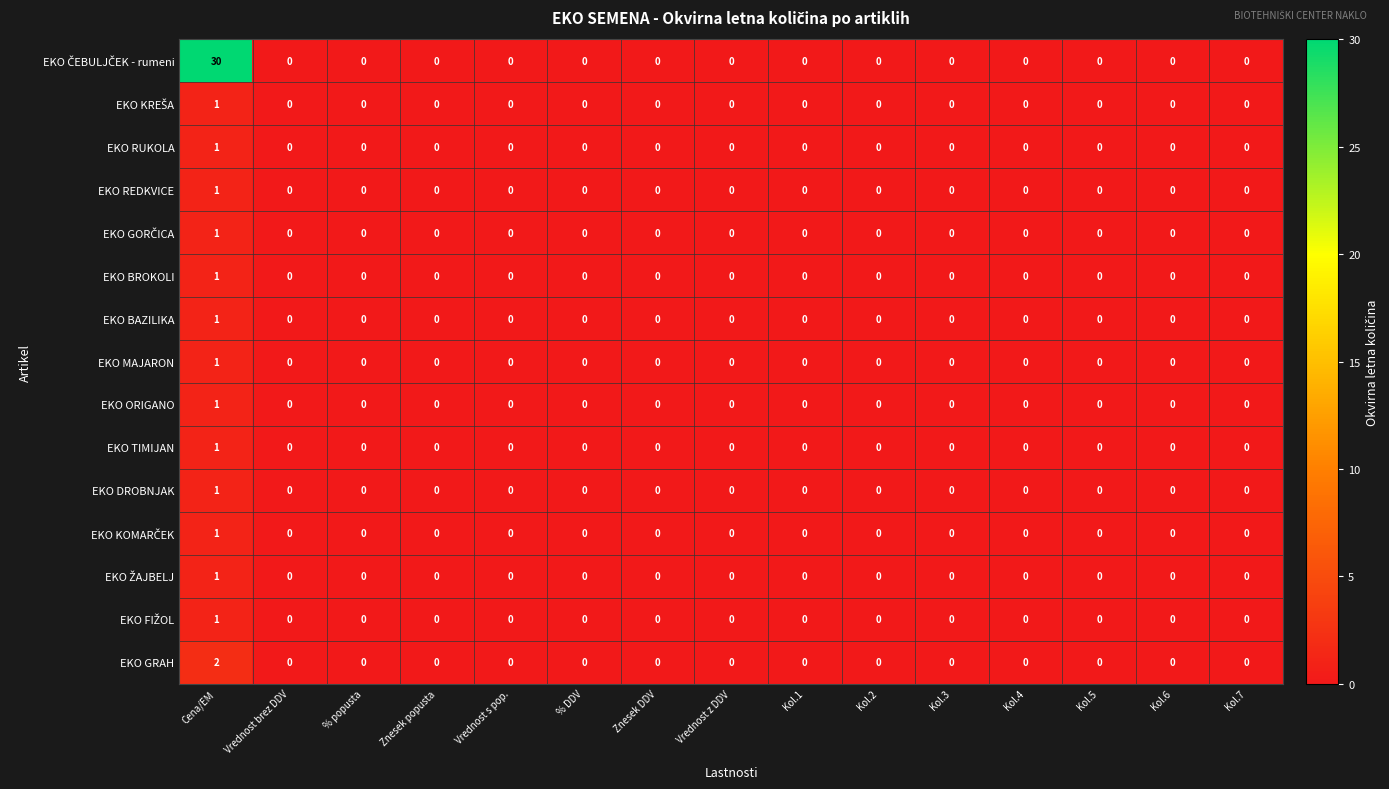

Count the EKO BAZILIKA values in the range 0 to 1.

15